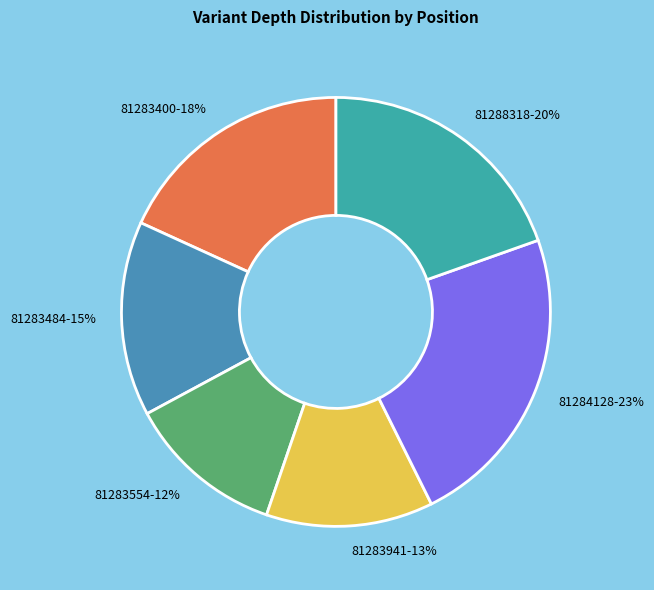

Which slice is the largest?

81284128